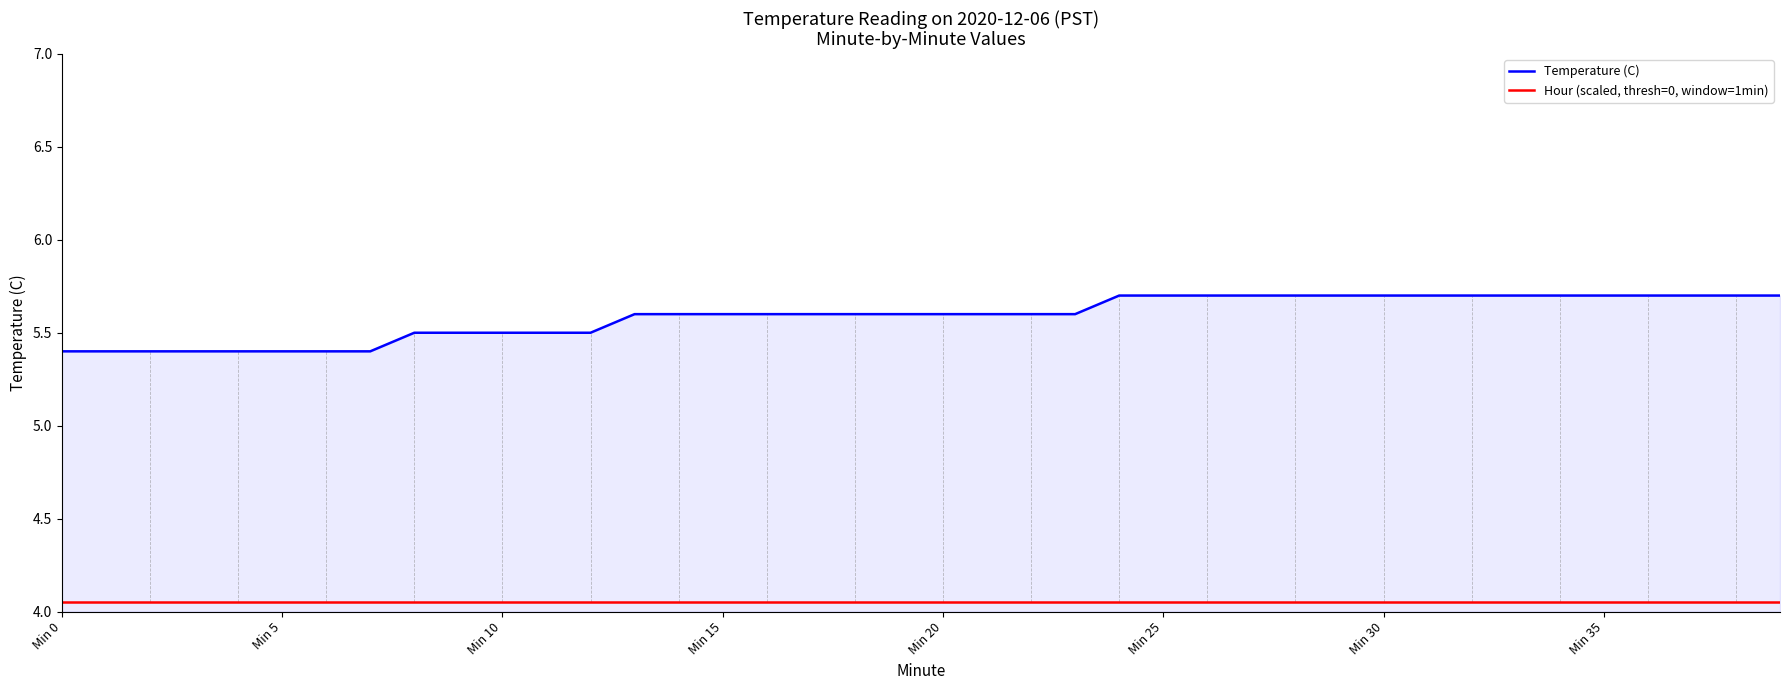

Which series has the largest range (max minus min)?

Temperature (C)